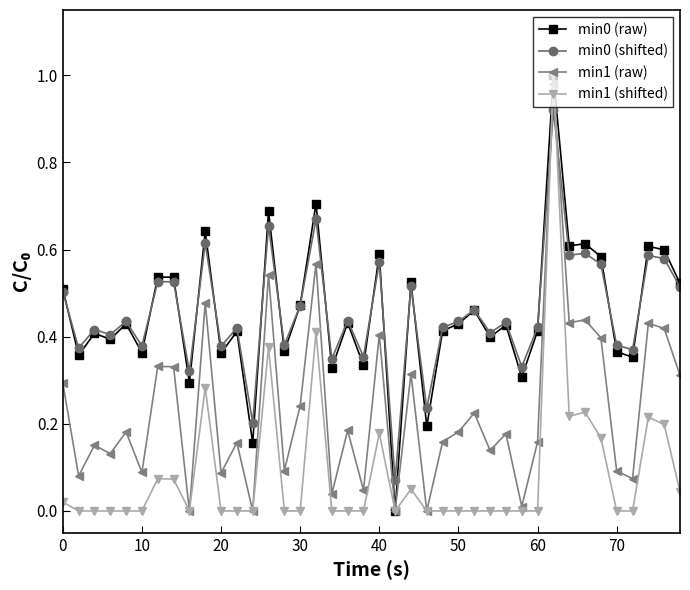

True or false: min0 (raw) has more than 1 points higher than both neighbors.

True